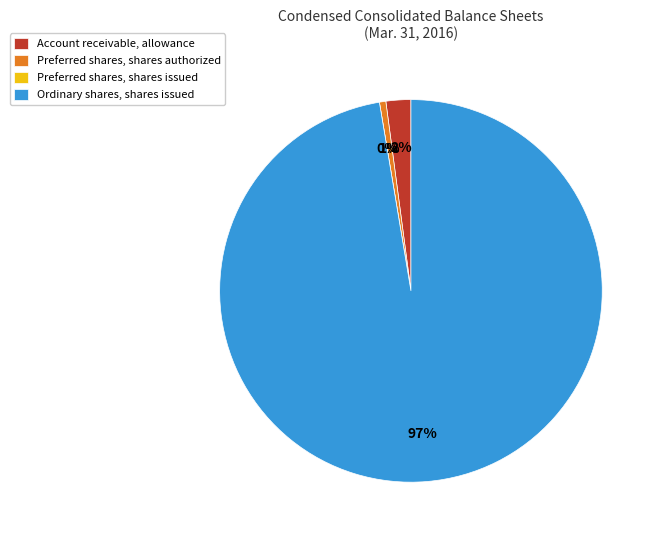

Is the sum of Preferred shares, shares issued and Preferred shares, shares authorized greater than half?

No